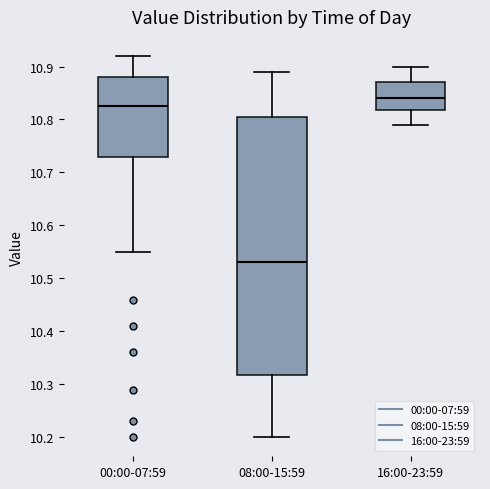

Which box's median line is the lowest?

08:00-15:59